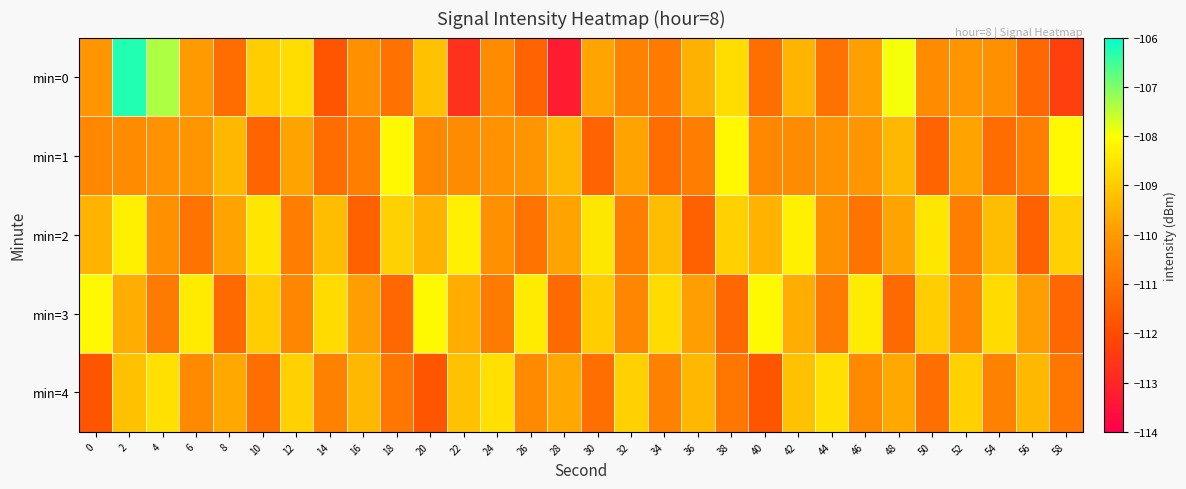

List the series in order of their peak value, highest first.

min=0, min=3, min=1, min=2, min=4